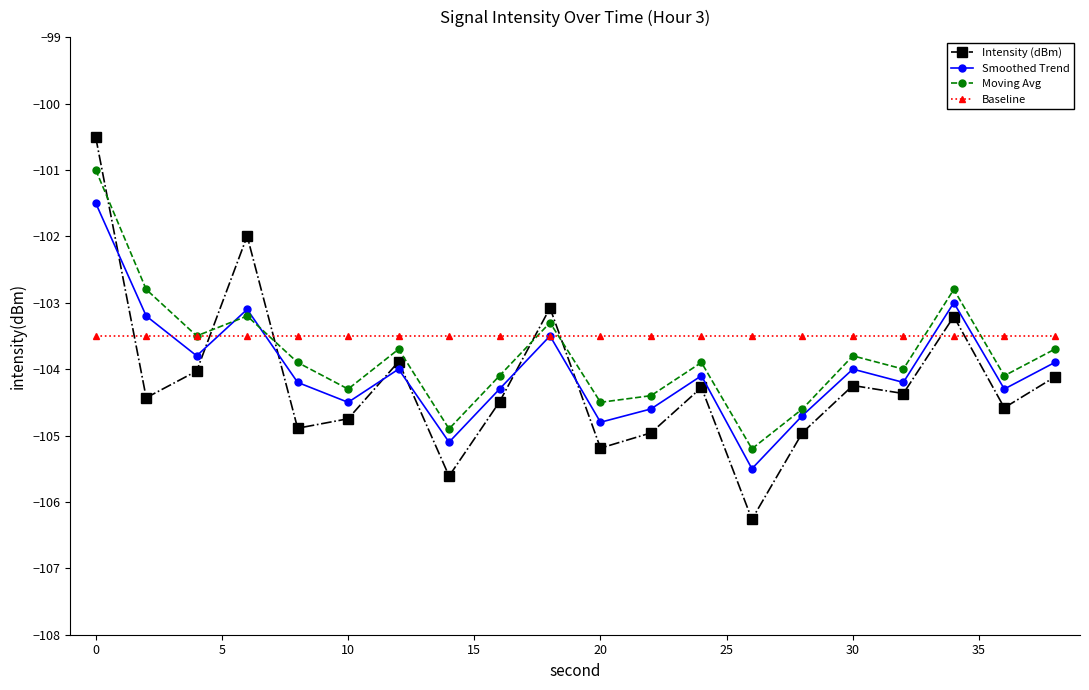

What is the maximum value for Smoothed Trend?

-101.5